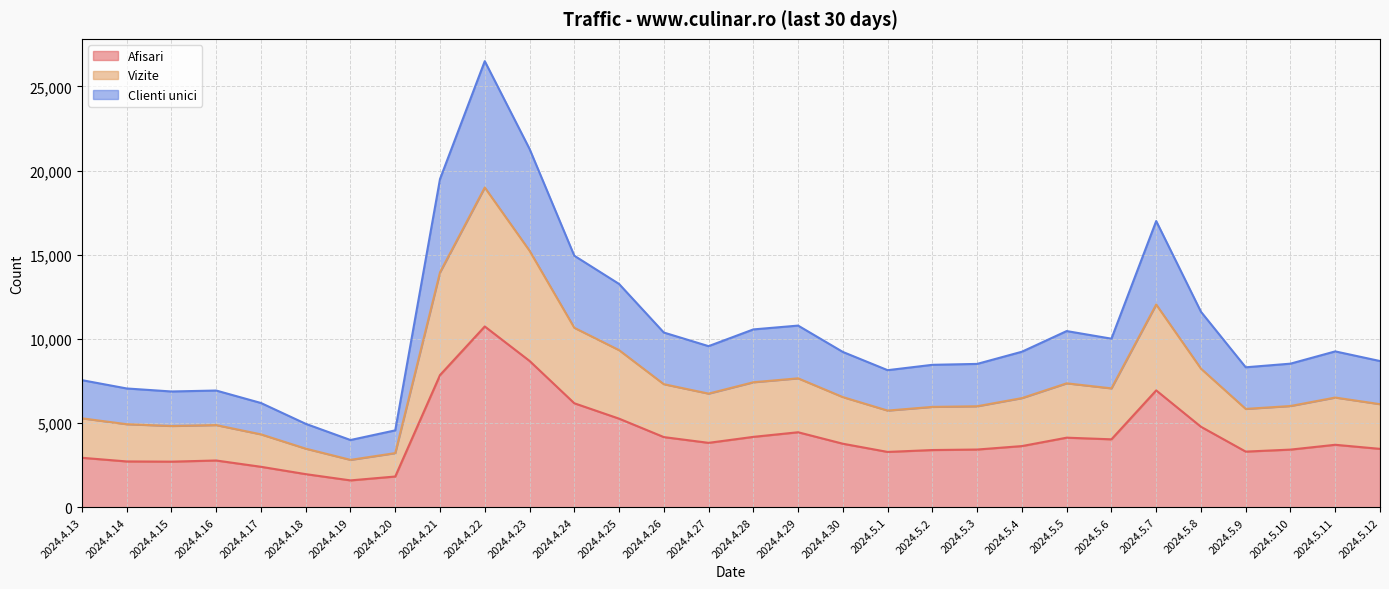

At which label is Clienti unici closest to 15247?

2024.4.24